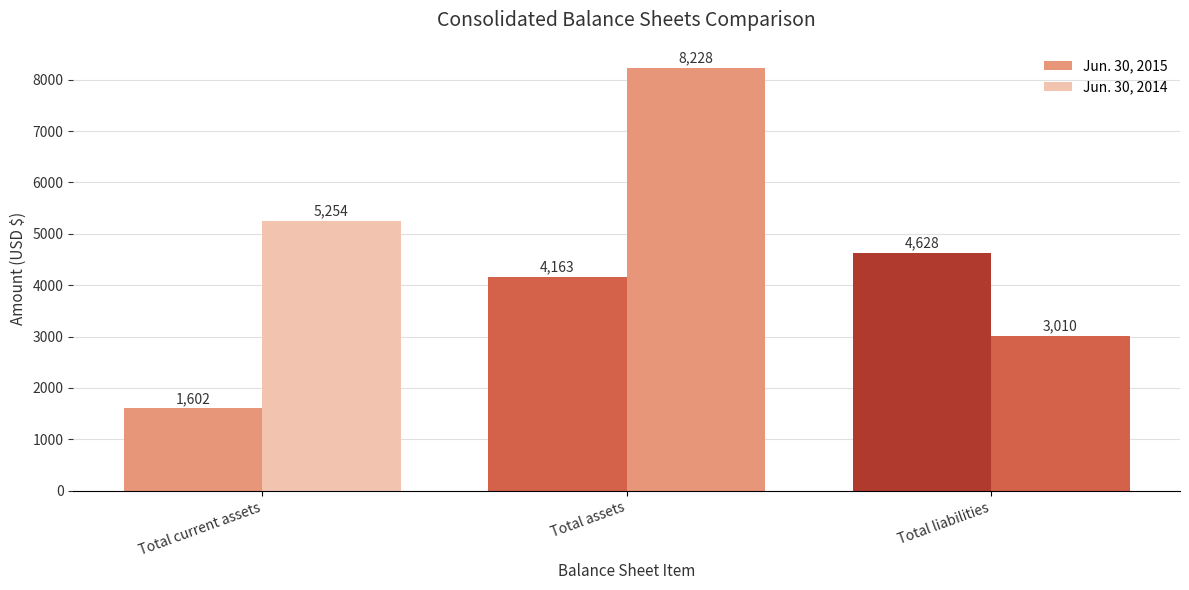

Count the number of categories in the chart.

3